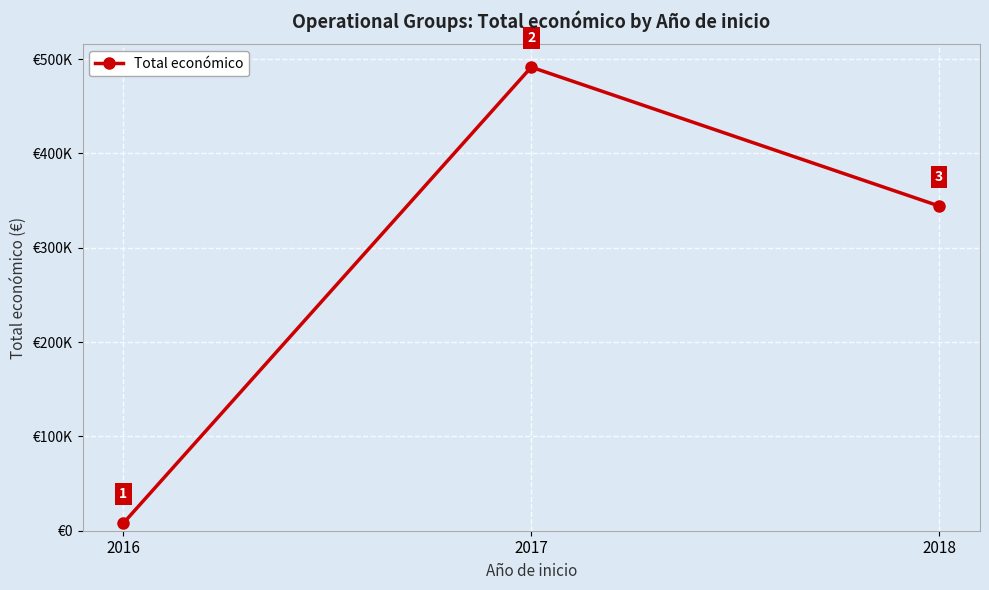

What is the value of the 1st point from the left?

7980